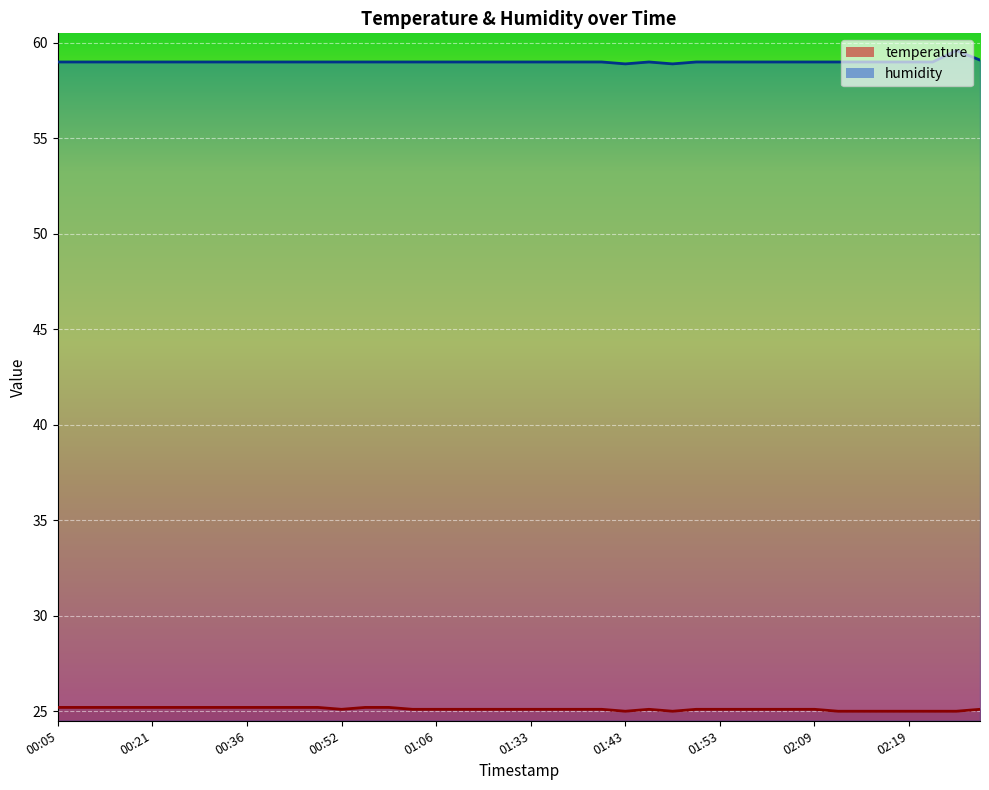

At 00:31, list the series in order from smallest to largest.

temperature, humidity